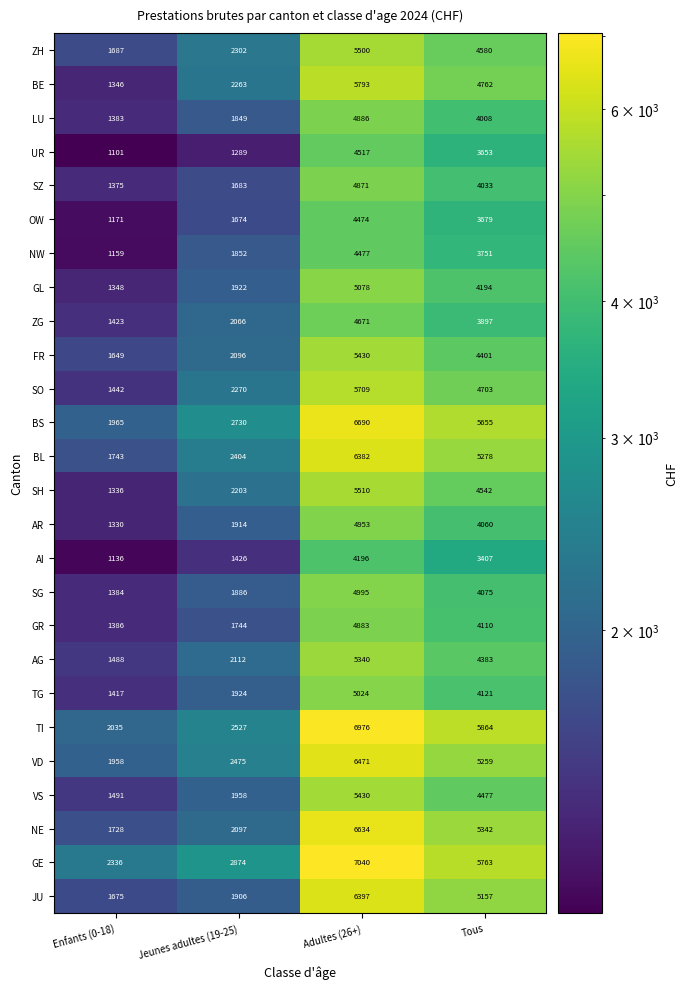

Which series has the largest total across all categories?

GE